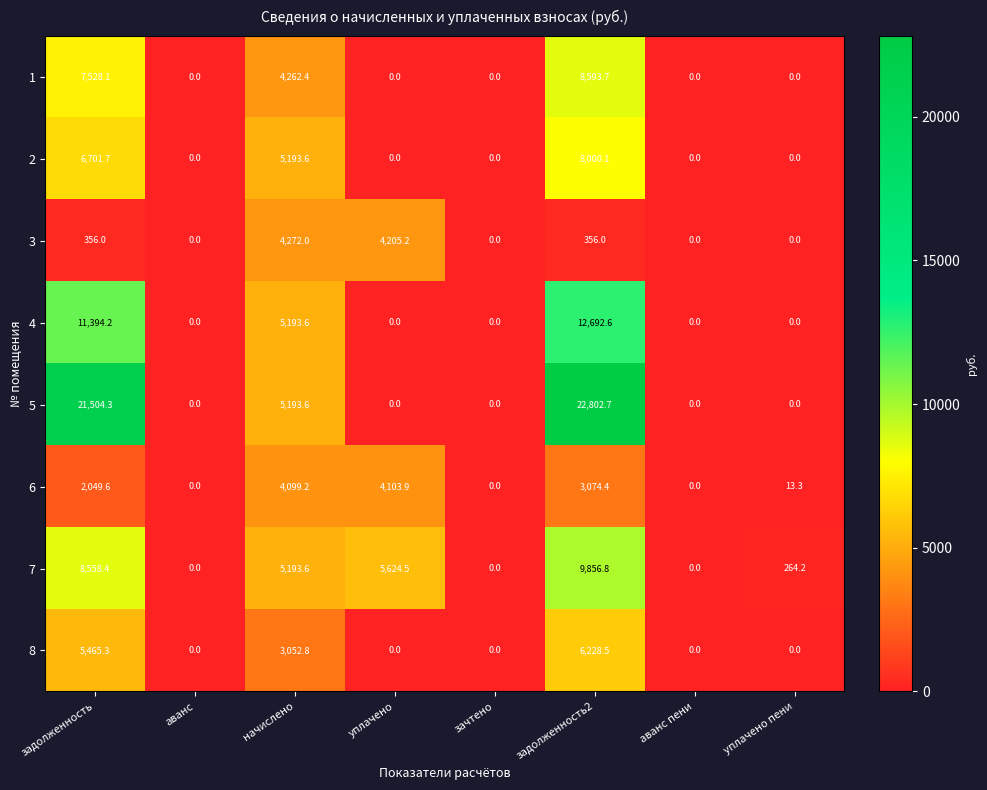

Between аванс and уплачено, which series saw the biggest shift?

7